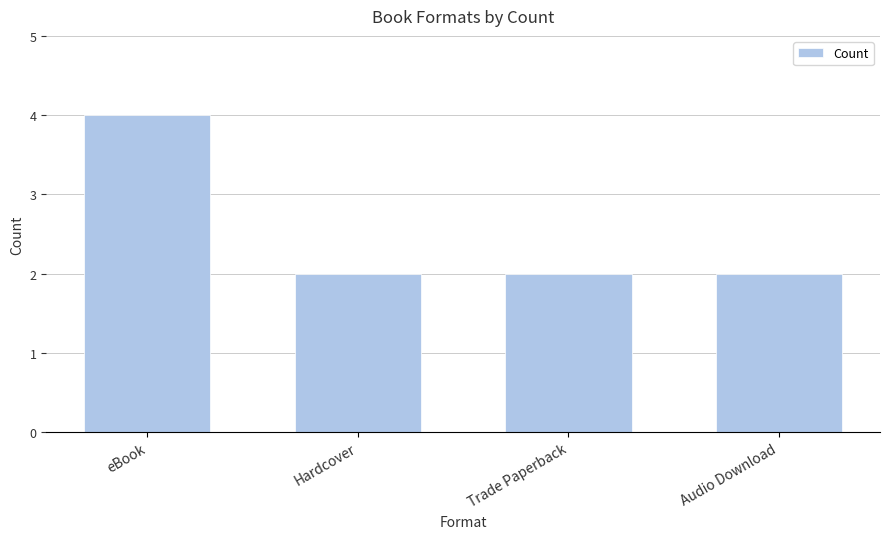

What is the value of the 2nd bar from the left?

2